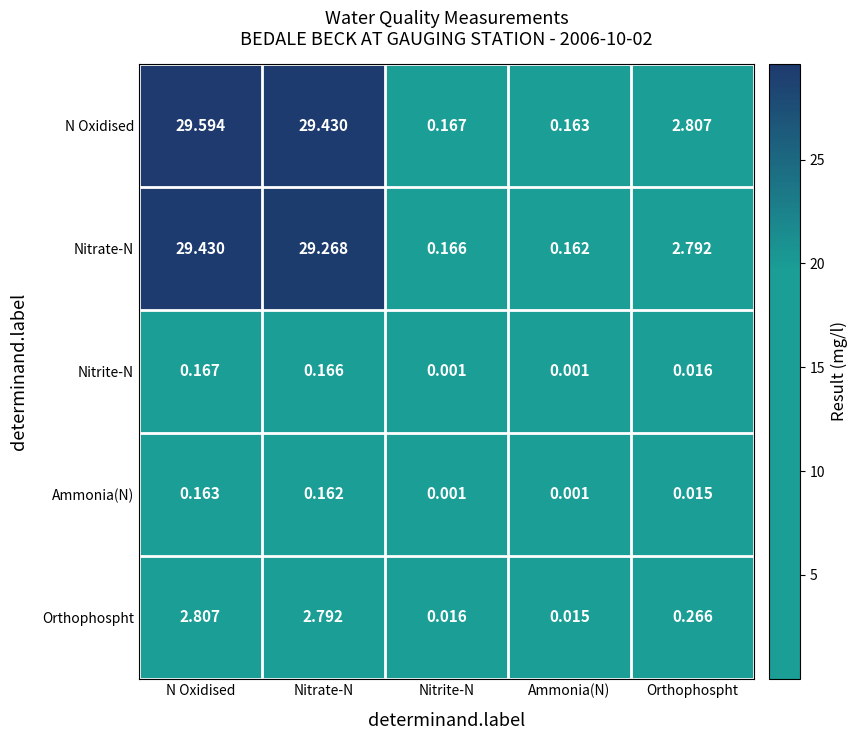

Which category has the lowest value in the Nitrate-N series?

Ammonia(N)